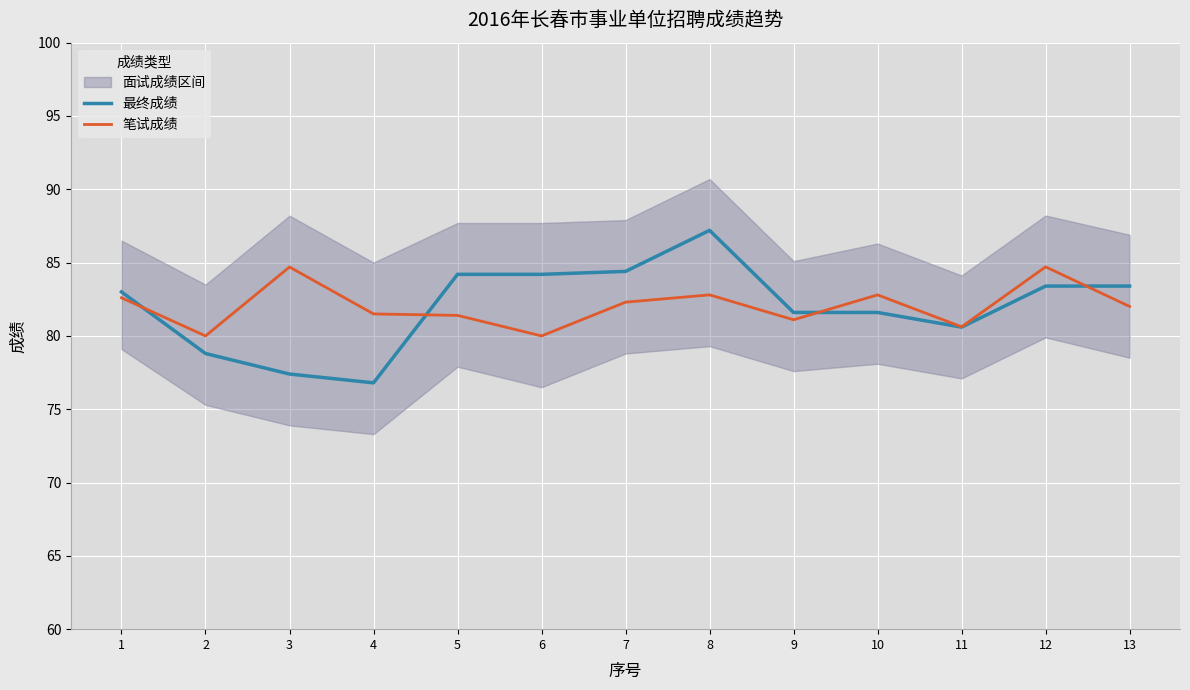

At which label is 笔试成绩 closest to 82?

13